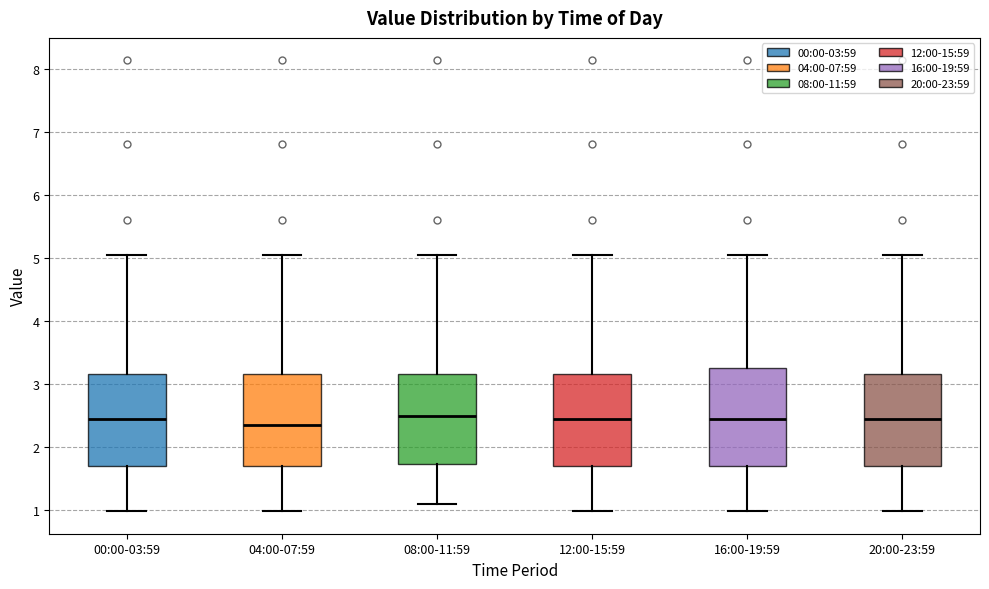

Reading left to right, transcribe this box plot: for each box, give where its median line is, the range the box spans, and where its two whiskers end, as read against the y-axis. The values are not printed on the chart, so give them approximately, as read against the axis.

00:00-03:59: median 2.4, box 1.7 to 3.2, whiskers 1.0 to 5.1
04:00-07:59: median 2.4, box 1.7 to 3.2, whiskers 1.0 to 5.1
08:00-11:59: median 2.5, box 1.7 to 3.2, whiskers 1.1 to 5.1
12:00-15:59: median 2.4, box 1.7 to 3.2, whiskers 1.0 to 5.1
16:00-19:59: median 2.4, box 1.7 to 3.3, whiskers 1.0 to 5.1
20:00-23:59: median 2.4, box 1.7 to 3.2, whiskers 1.0 to 5.1